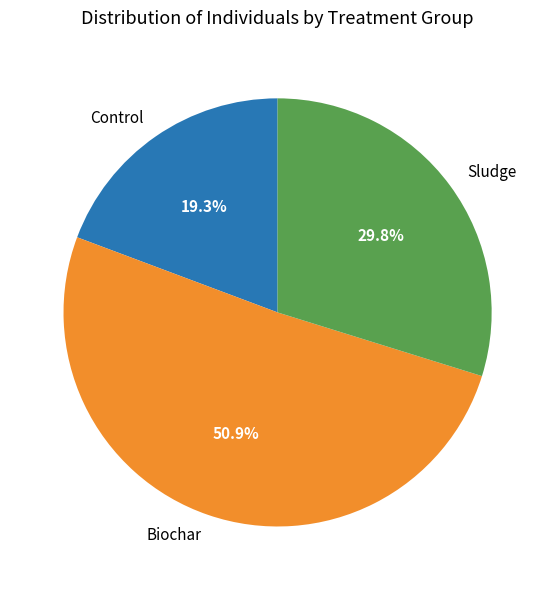

What is the largest slice in the pie chart?

Biochar